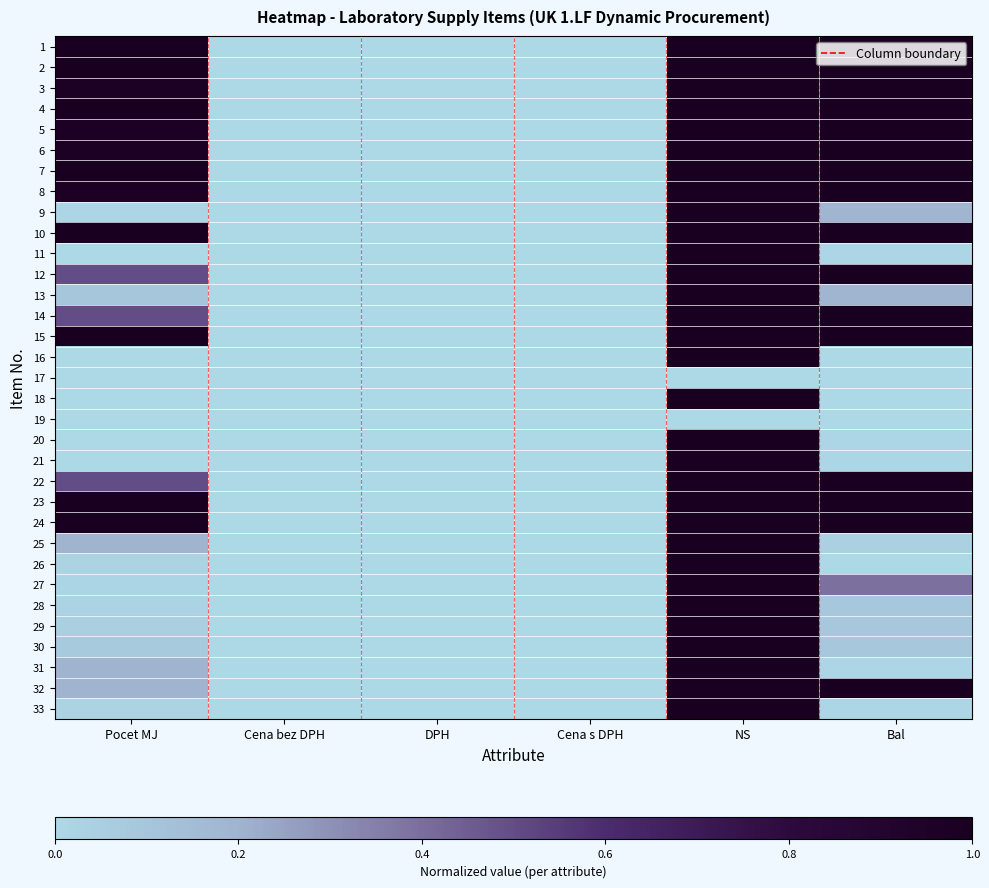

Reading left to right, transcribe all the data shown in this chart.

1: Pocet MJ=1.0	Cena bez DPH=0.0	DPH=0.0	Cena s DPH=0.0	NS=1.0	Bal=1.0
2: Pocet MJ=1.0	Cena bez DPH=0.0	DPH=0.0	Cena s DPH=0.0	NS=1.0	Bal=1.0
3: Pocet MJ=1.0	Cena bez DPH=0.0	DPH=0.0	Cena s DPH=0.0	NS=1.0	Bal=1.0
4: Pocet MJ=1.0	Cena bez DPH=0.0	DPH=0.0	Cena s DPH=0.0	NS=1.0	Bal=1.0
5: Pocet MJ=1.0	Cena bez DPH=0.0	DPH=0.0	Cena s DPH=0.0	NS=1.0	Bal=1.0
6: Pocet MJ=1.0	Cena bez DPH=0.0	DPH=0.0	Cena s DPH=0.0	NS=1.0	Bal=1.0
7: Pocet MJ=1.0	Cena bez DPH=0.0	DPH=0.0	Cena s DPH=0.0	NS=1.0	Bal=1.0
8: Pocet MJ=1.0	Cena bez DPH=0.0	DPH=0.0	Cena s DPH=0.0	NS=1.0	Bal=1.0
9: Pocet MJ=0.0	Cena bez DPH=0.0	DPH=0.0	Cena s DPH=0.0	NS=1.0	Bal=0.2
10: Pocet MJ=1.0	Cena bez DPH=0.0	DPH=0.0	Cena s DPH=0.0	NS=1.0	Bal=1.0
11: Pocet MJ=0.0	Cena bez DPH=0.0	DPH=0.0	Cena s DPH=0.0	NS=1.0	Bal=0.0
12: Pocet MJ=0.5	Cena bez DPH=0.0	DPH=0.0	Cena s DPH=0.0	NS=1.0	Bal=1.0
13: Pocet MJ=0.1	Cena bez DPH=0.0	DPH=0.0	Cena s DPH=0.0	NS=1.0	Bal=0.2
14: Pocet MJ=0.5	Cena bez DPH=0.0	DPH=0.0	Cena s DPH=0.0	NS=1.0	Bal=1.0
15: Pocet MJ=1.0	Cena bez DPH=0.0	DPH=0.0	Cena s DPH=0.0	NS=1.0	Bal=1.0
16: Pocet MJ=0.0	Cena bez DPH=0.0	DPH=0.0	Cena s DPH=0.0	NS=1.0	Bal=0.0
17: Pocet MJ=0.0	Cena bez DPH=0.0	DPH=0.0	Cena s DPH=0.0	NS=0.0	Bal=0.0
18: Pocet MJ=0.0	Cena bez DPH=0.0	DPH=0.0	Cena s DPH=0.0	NS=1.0	Bal=0.0
19: Pocet MJ=0.0	Cena bez DPH=0.0	DPH=0.0	Cena s DPH=0.0	NS=0.0	Bal=0.0
20: Pocet MJ=0.0	Cena bez DPH=0.0	DPH=0.0	Cena s DPH=0.0	NS=1.0	Bal=0.0
21: Pocet MJ=0.0	Cena bez DPH=0.0	DPH=0.0	Cena s DPH=0.0	NS=1.0	Bal=0.0
22: Pocet MJ=0.5	Cena bez DPH=0.0	DPH=0.0	Cena s DPH=0.0	NS=1.0	Bal=1.0
23: Pocet MJ=1.0	Cena bez DPH=0.0	DPH=0.0	Cena s DPH=0.0	NS=1.0	Bal=1.0
24: Pocet MJ=1.0	Cena bez DPH=0.0	DPH=0.0	Cena s DPH=0.0	NS=1.0	Bal=1.0
25: Pocet MJ=0.2	Cena bez DPH=0.0	DPH=0.0	Cena s DPH=0.0	NS=1.0	Bal=0.0
26: Pocet MJ=0.0	Cena bez DPH=0.0	DPH=0.0	Cena s DPH=0.0	NS=1.0	Bal=0.0
27: Pocet MJ=0.0	Cena bez DPH=0.0	DPH=0.0	Cena s DPH=0.0	NS=1.0	Bal=0.4
28: Pocet MJ=0.0	Cena bez DPH=0.0	DPH=0.0	Cena s DPH=0.0	NS=1.0	Bal=0.1
29: Pocet MJ=0.0	Cena bez DPH=0.0	DPH=0.0	Cena s DPH=0.0	NS=1.0	Bal=0.1
30: Pocet MJ=0.1	Cena bez DPH=0.0	DPH=0.0	Cena s DPH=0.0	NS=1.0	Bal=0.1
31: Pocet MJ=0.2	Cena bez DPH=0.0	DPH=0.0	Cena s DPH=0.0	NS=1.0	Bal=0.0
32: Pocet MJ=0.2	Cena bez DPH=0.0	DPH=0.0	Cena s DPH=0.0	NS=1.0	Bal=1.0
33: Pocet MJ=0.0	Cena bez DPH=0.0	DPH=0.0	Cena s DPH=0.0	NS=1.0	Bal=0.0